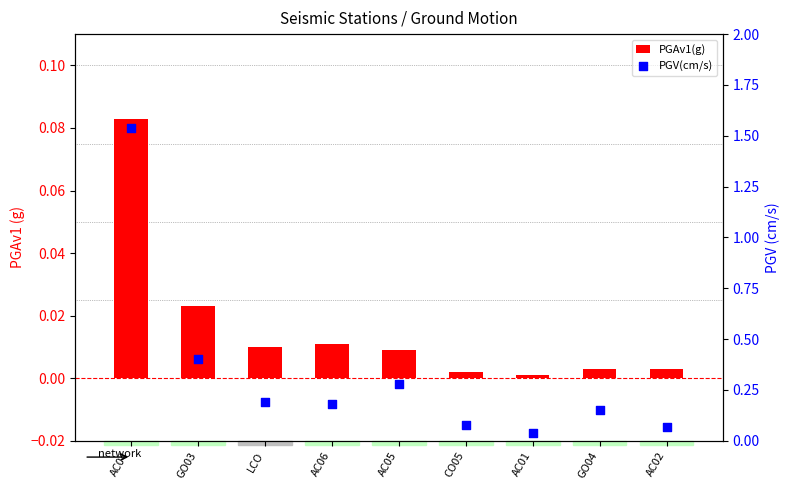

Is the value of PGAv1(g) at AC01 greater than the value of PGV(cm/s) at LCO?

No